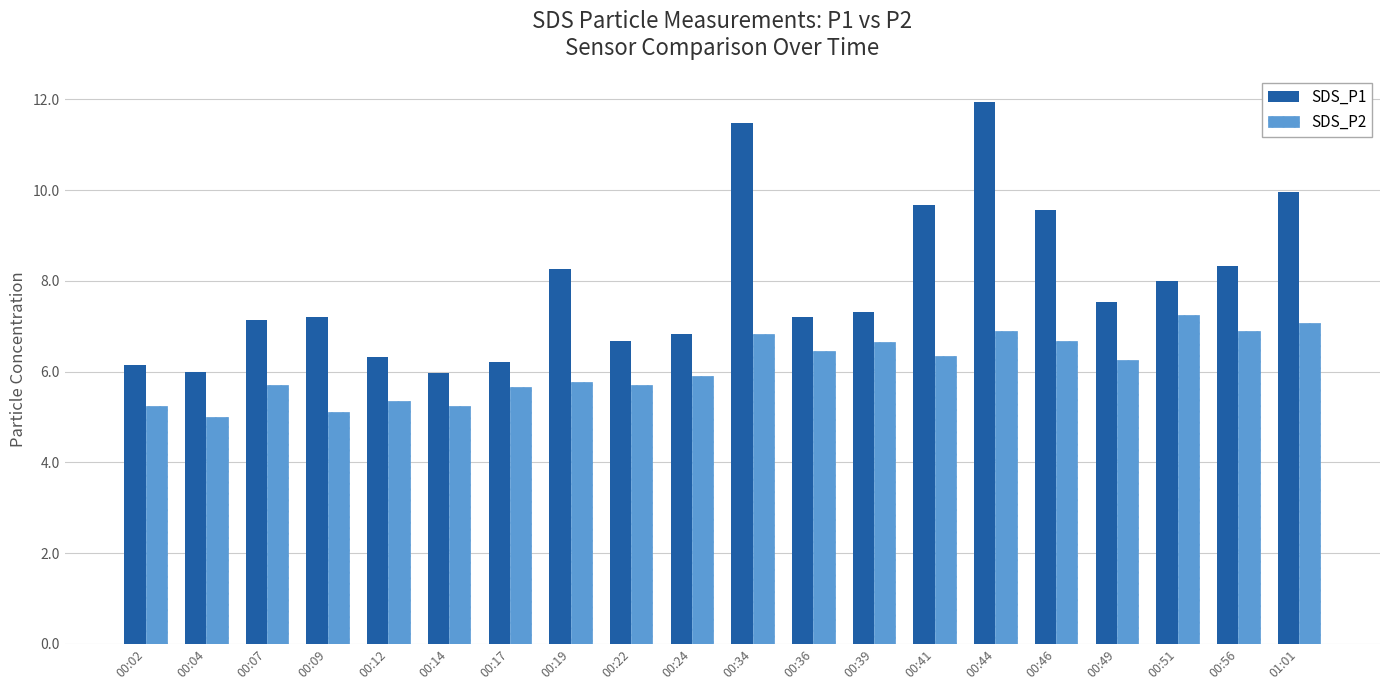

List the series in order of their overall mean, highest first.

SDS_P1, SDS_P2